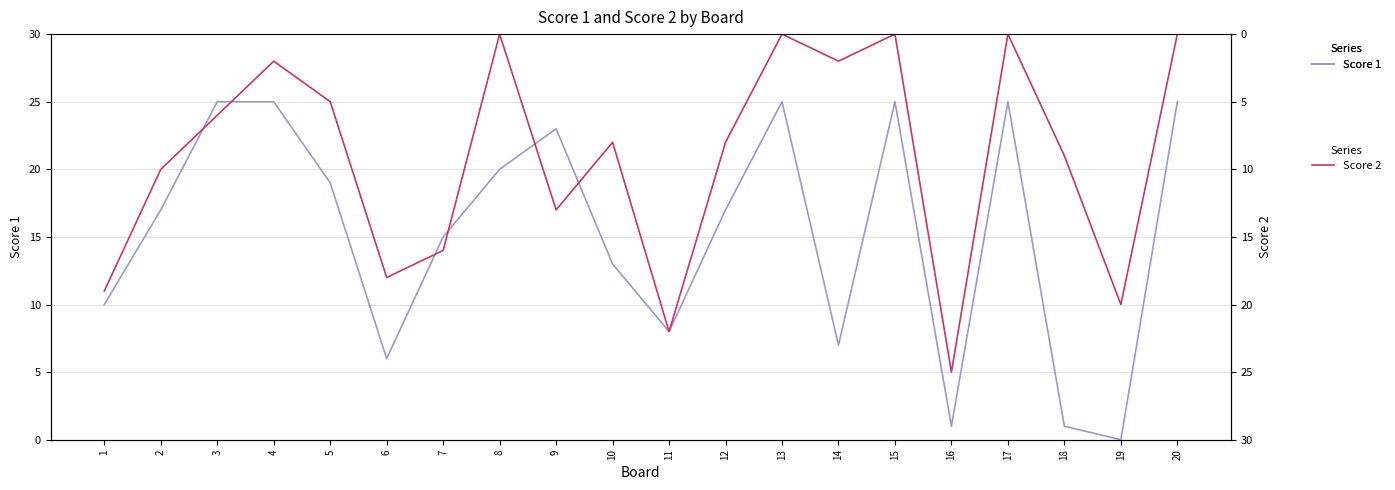

Which series has the largest total across all categories?

Score 1